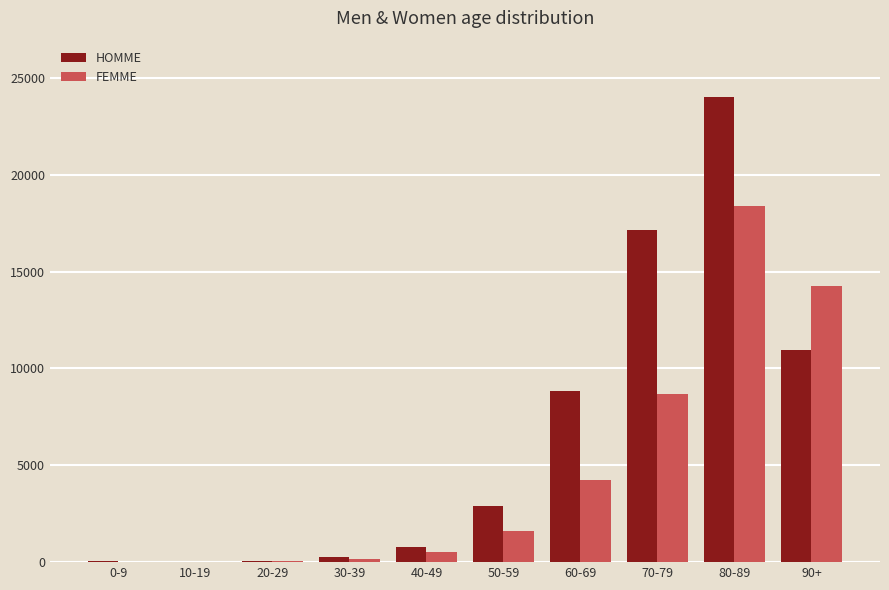

What are all the series names shown in the legend?

HOMME, FEMME